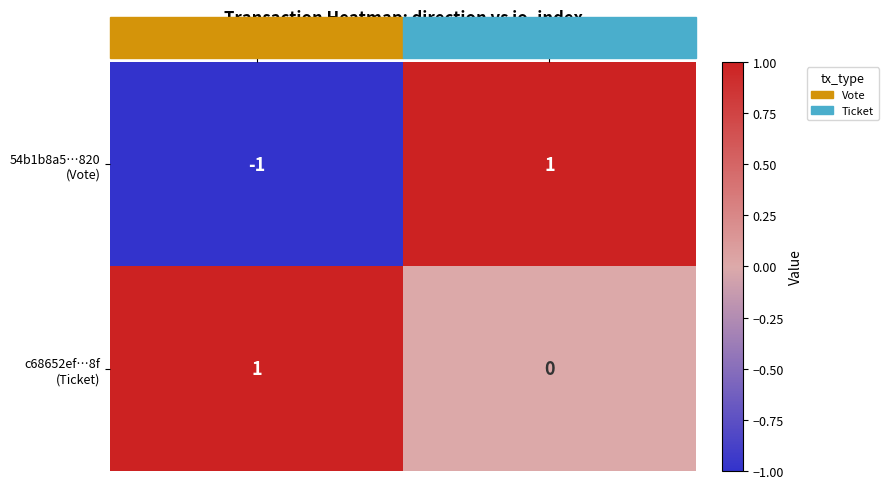

Count the number of data series in this chart.

2